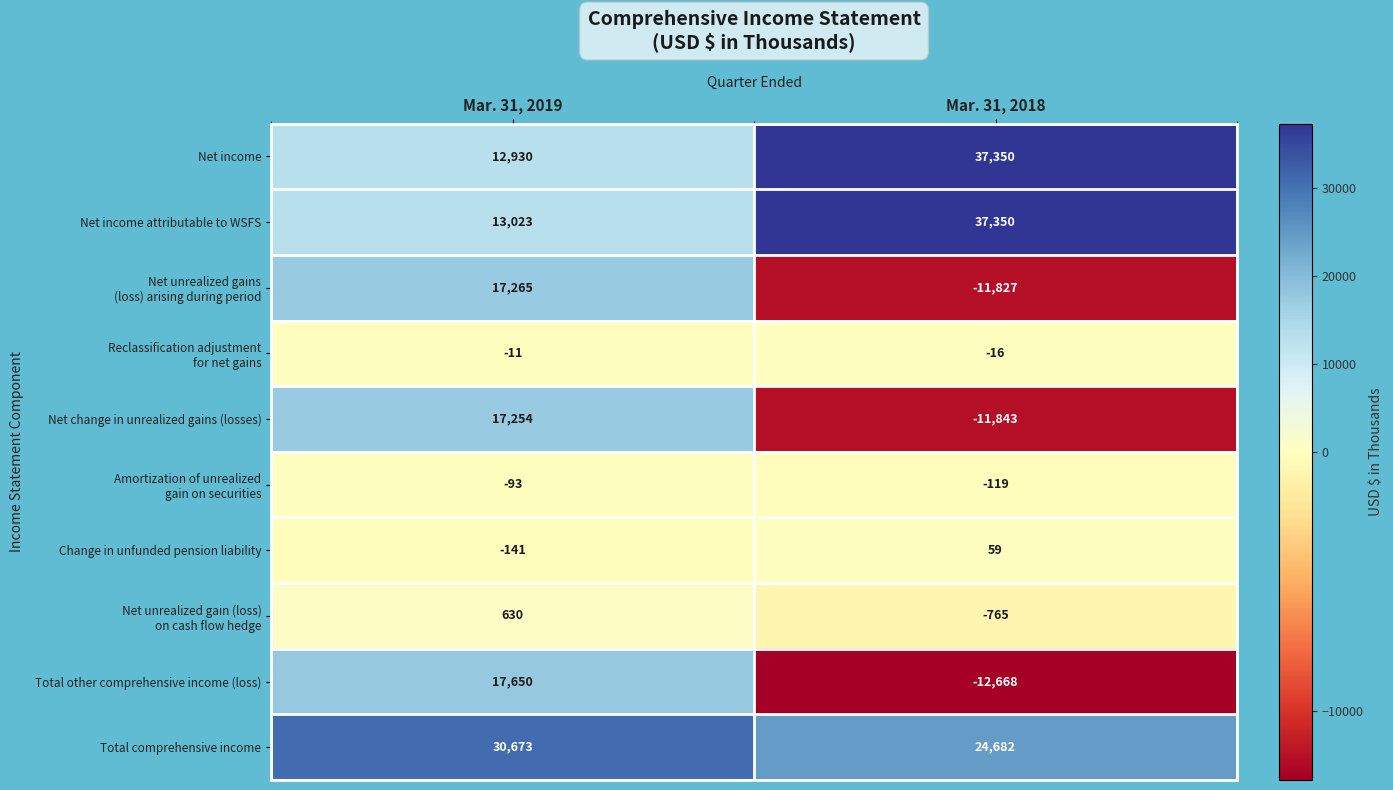

At which category is the sum across all series the highest?

Mar. 31, 2019